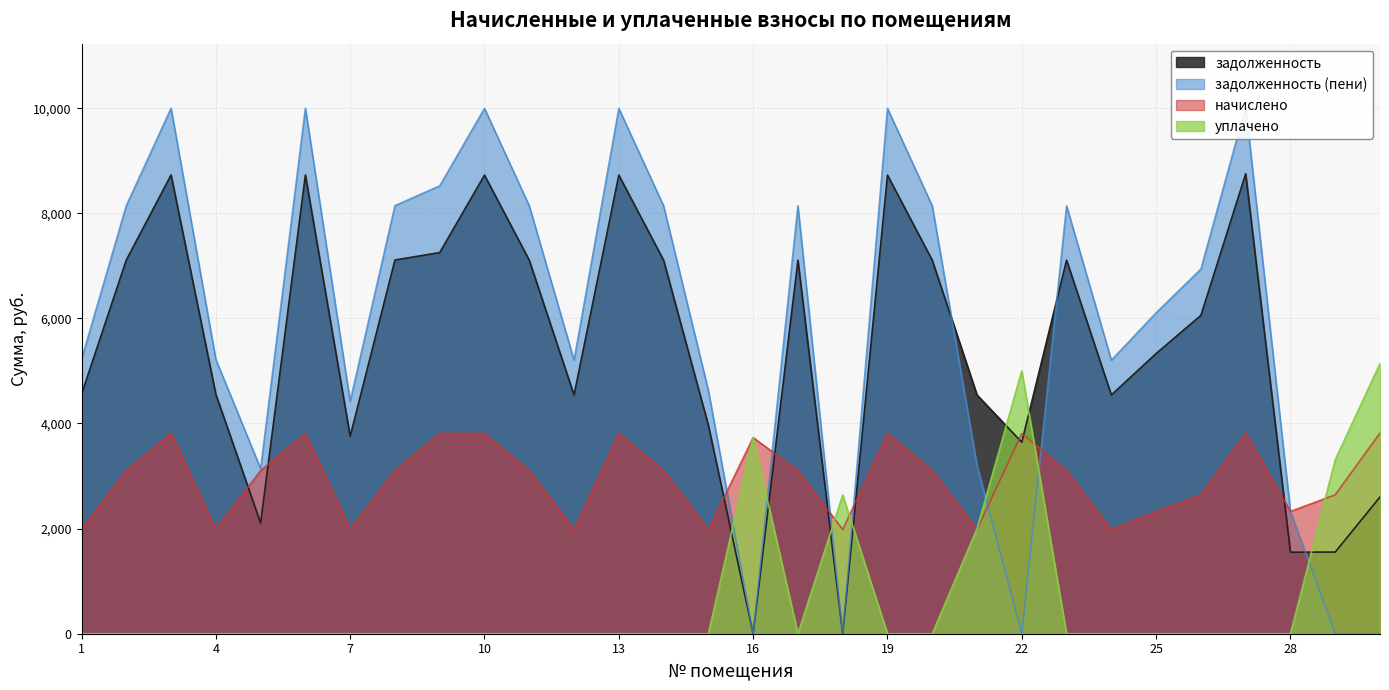

At which category is the sum across all series the highest?

27